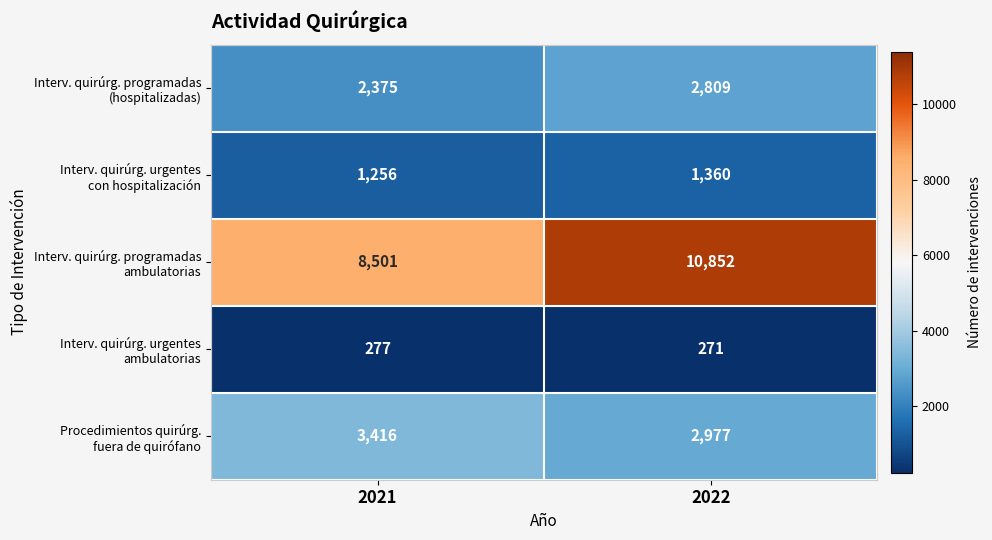

What is the spread (max minus min) of values at 2021?

8224